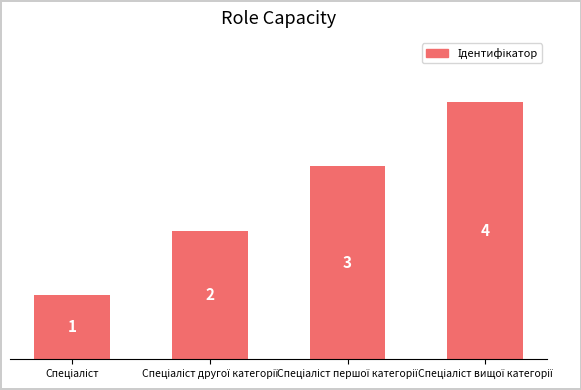

What is the difference between the maximum and minimum values?

3